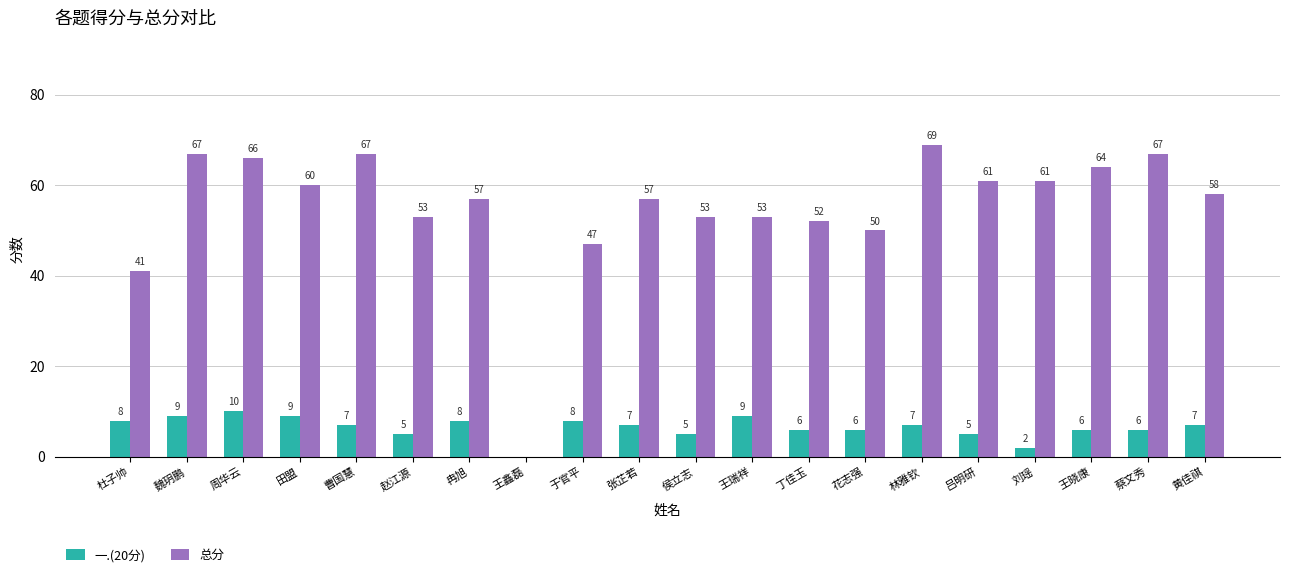

What is the total value across all series at 王瑞祥?

62